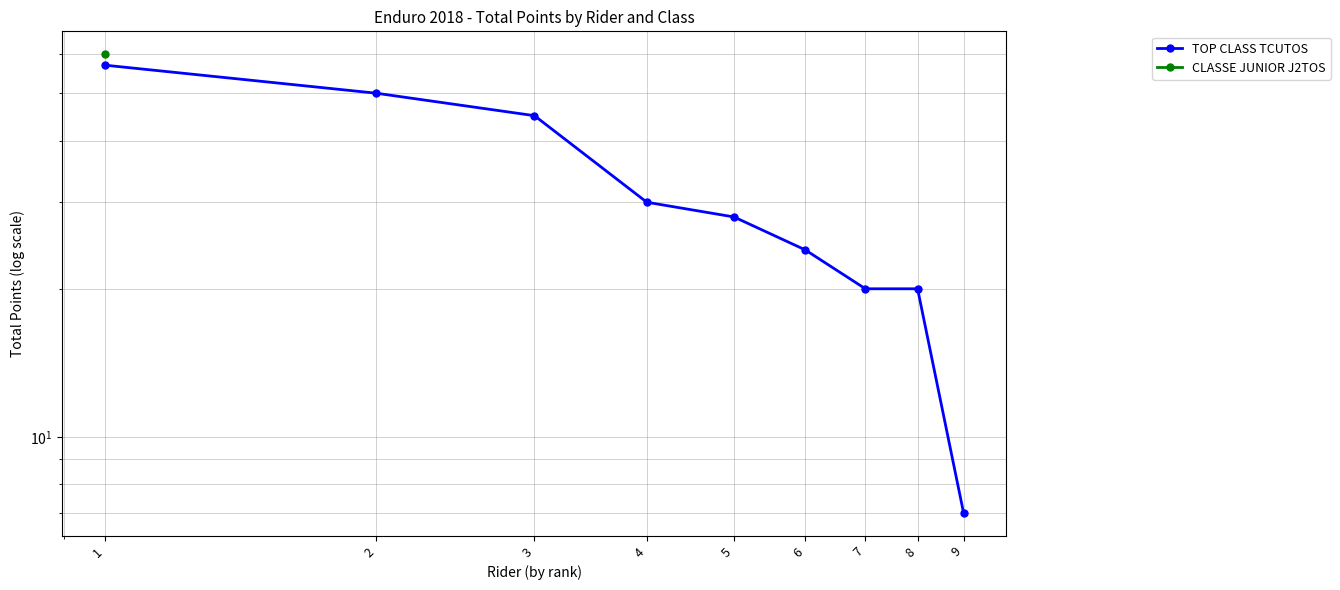

The value of TOP CLASS TCUTOS at 6 is 9.3. True or false?

False